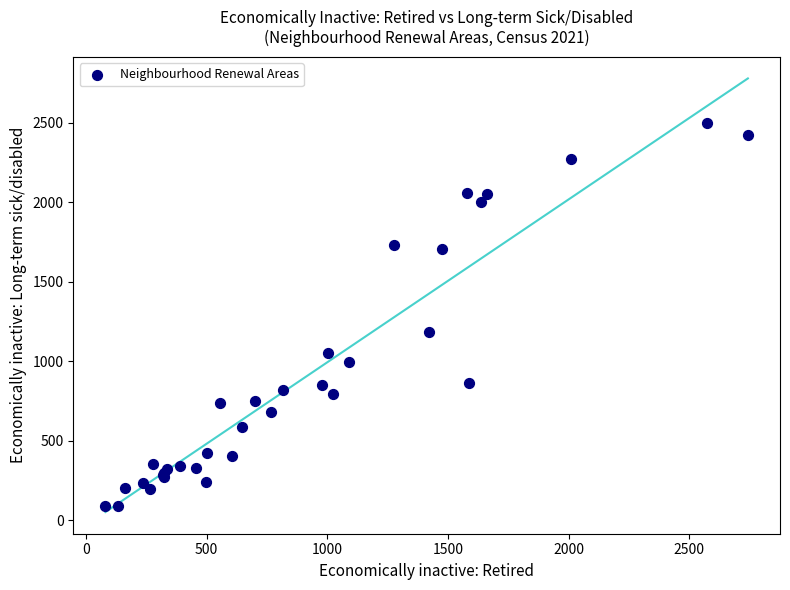

What Y value in the scatter plot is closest to 1295?

1183